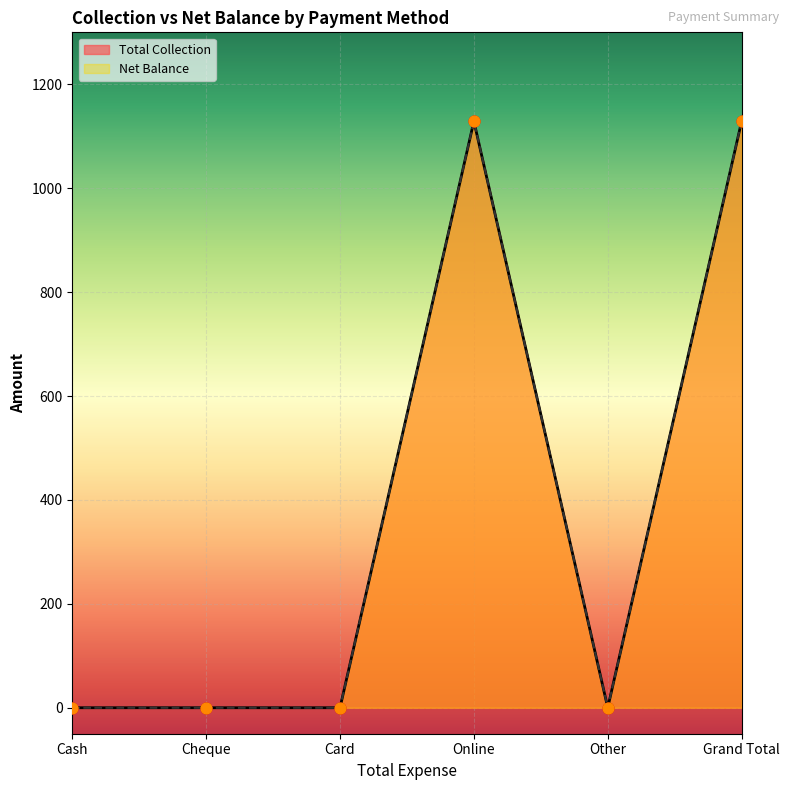

Is the value of Net Balance at Card greater than the value of Total Collection at Grand Total?

No